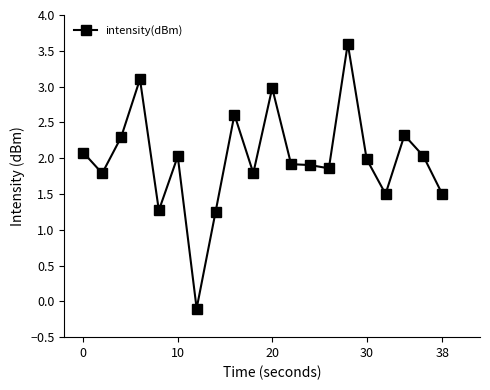

How many positive values are there?

19